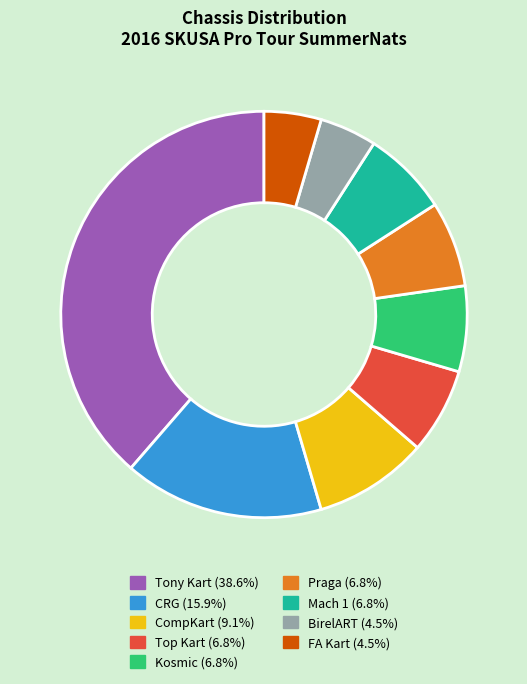

Approximately how many times larger is the value at CompKart compared to Praga?

1.3